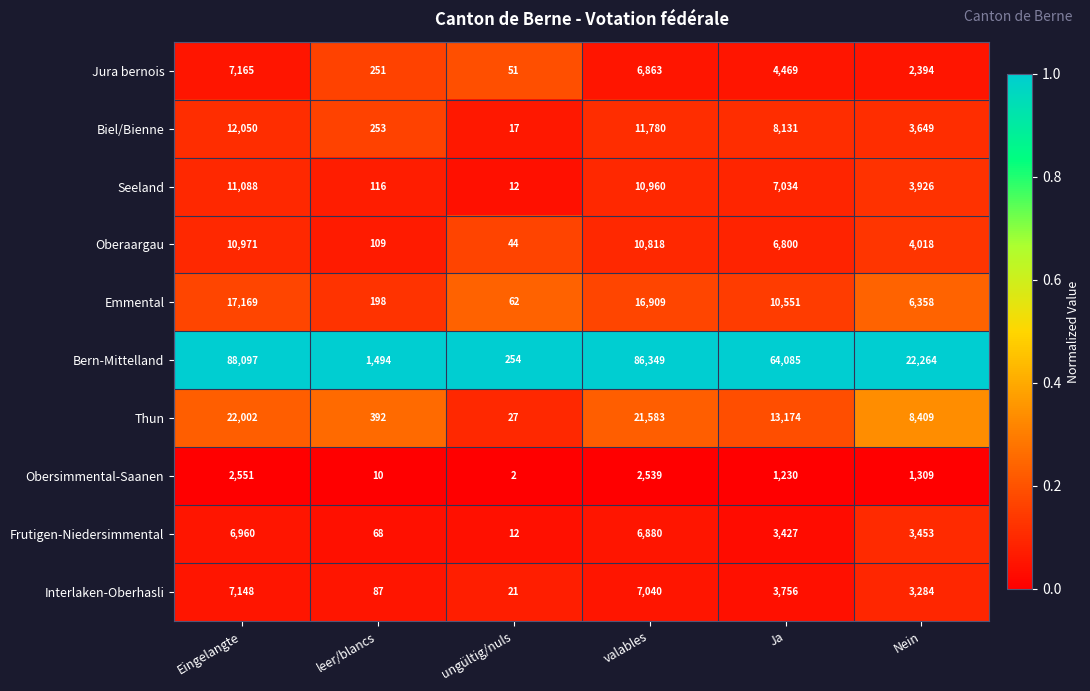

What is the highest value of the Jura bernois series?

7165